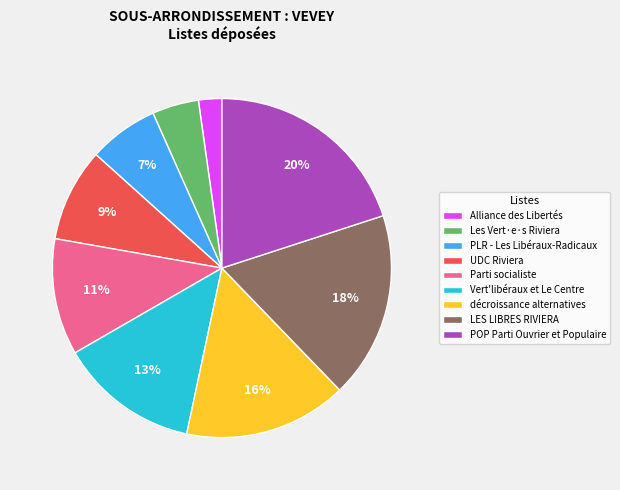

What is the largest slice in the pie chart?

POP Parti Ouvrier et Populaire